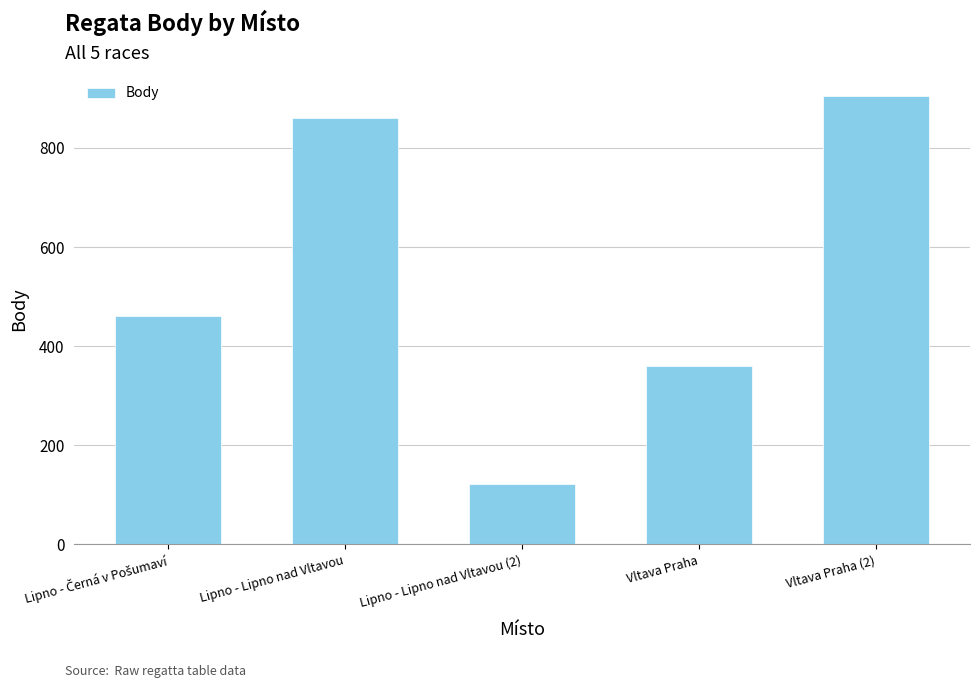

Reading left to right, extract all data points from this chart.

460	860	121	360	904